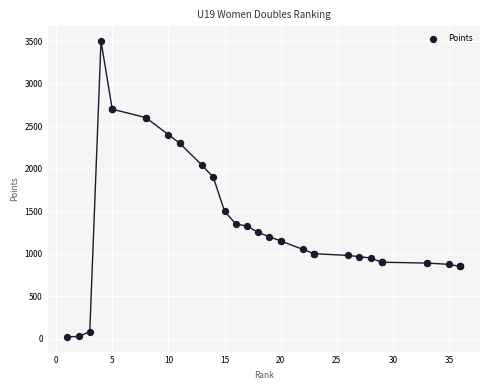

What Y value in the scatter plot is closest to 1761?

1900